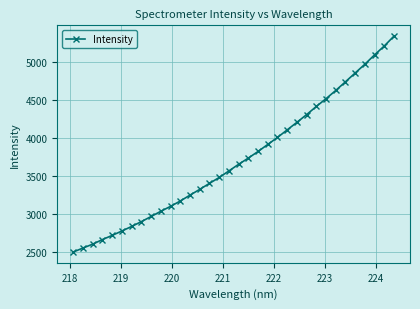

What is the difference between the maximum and second lowest values?

2787.3